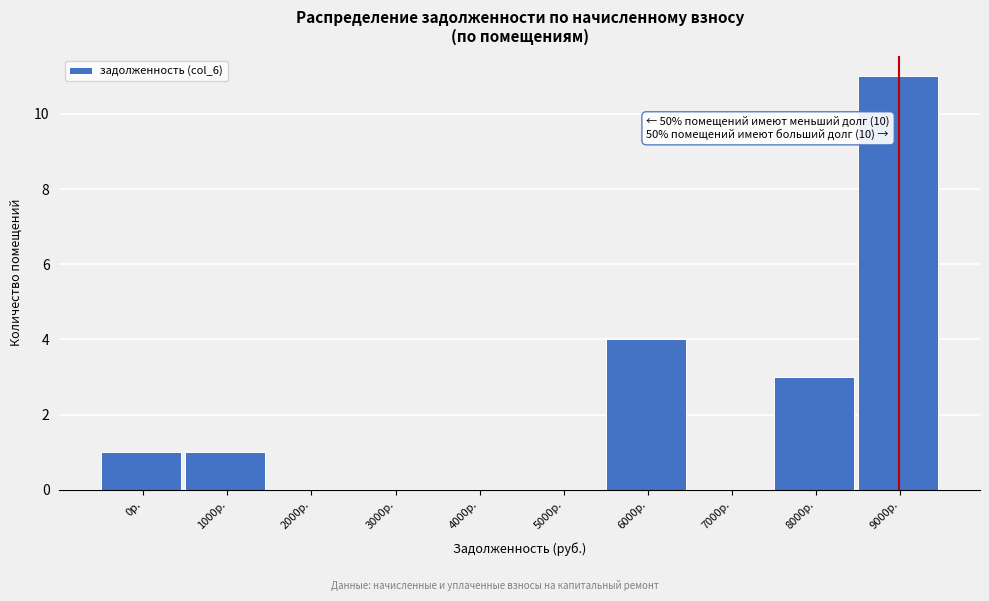

Reading left to right, what are all the values shown in this chart?

0р.=1	1000р.=1	2000р.=0	3000р.=0	4000р.=0	5000р.=0	6000р.=4	7000р.=0	8000р.=3	9000р.=11